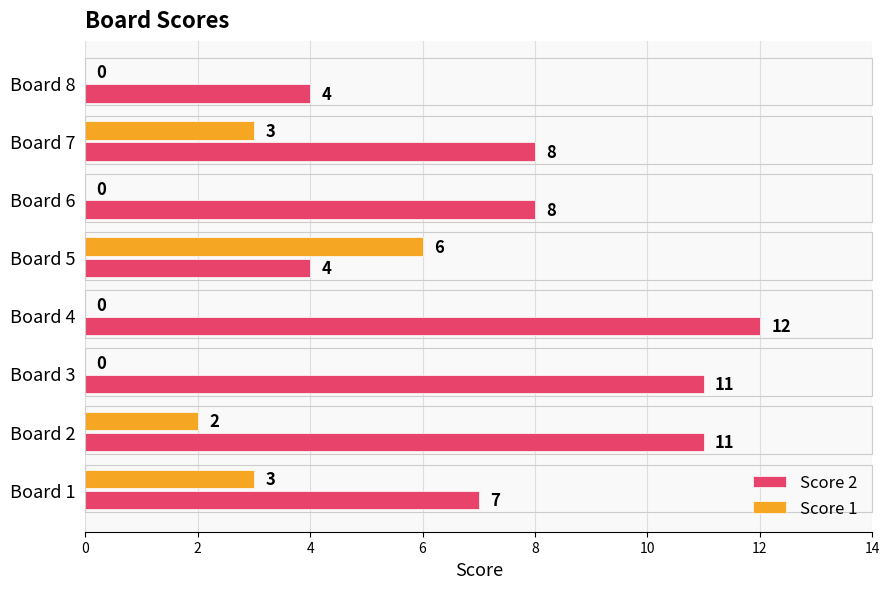

What is the total value across all series at Board 7?

11